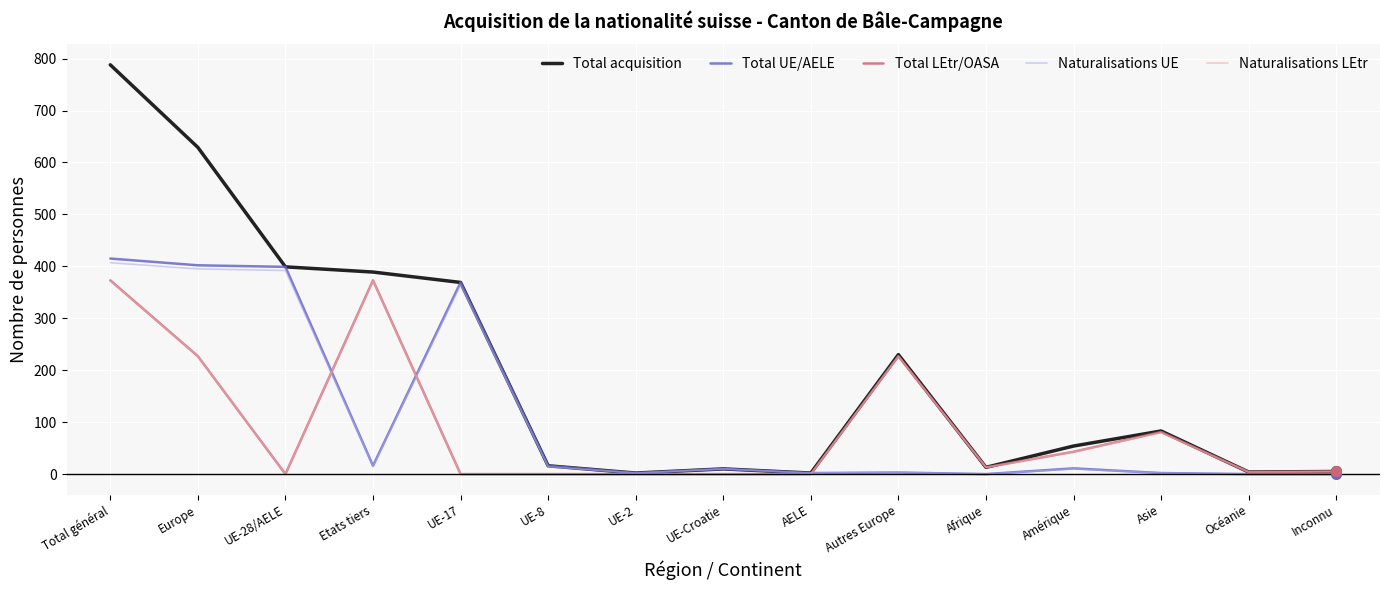

Does the chart have visible grid lines?

Yes